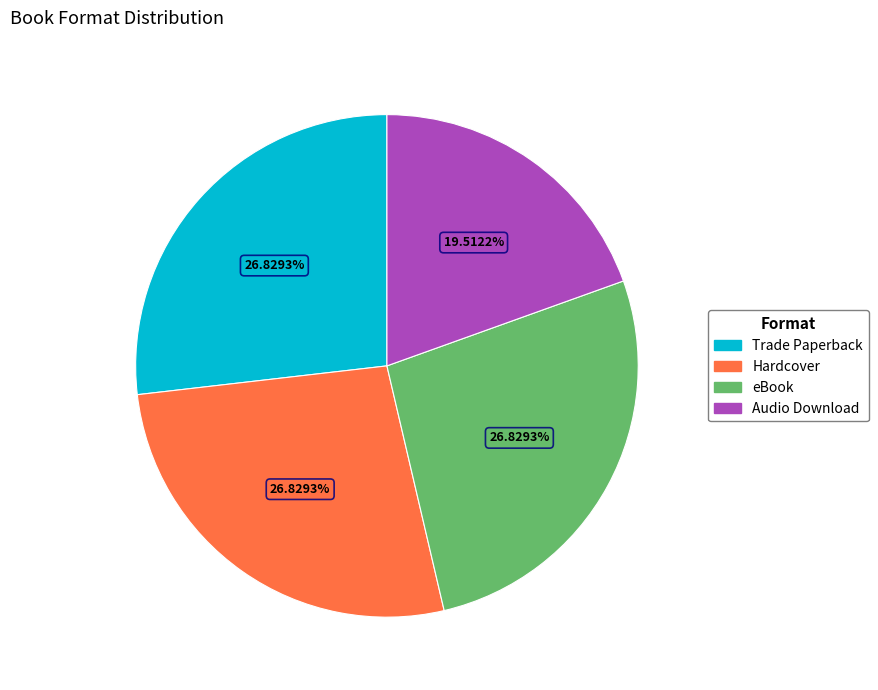

To the nearest percent, what percentage of the pie is Audio Download?

20%